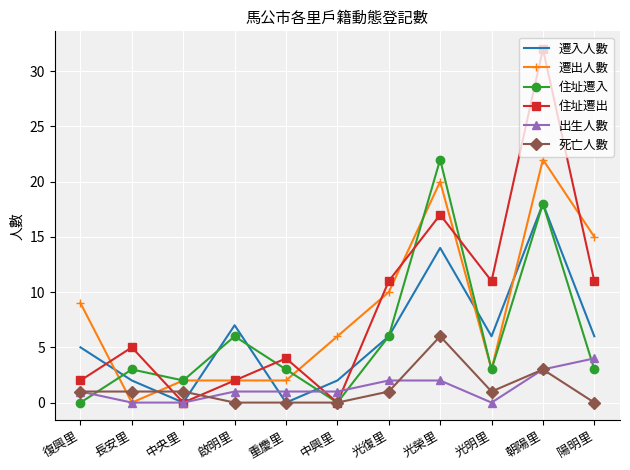

Rank the series at 陽明里 from highest to lowest value.

遷出人數, 住址遷出, 遷入人數, 出生人數, 住址遷入, 死亡人數